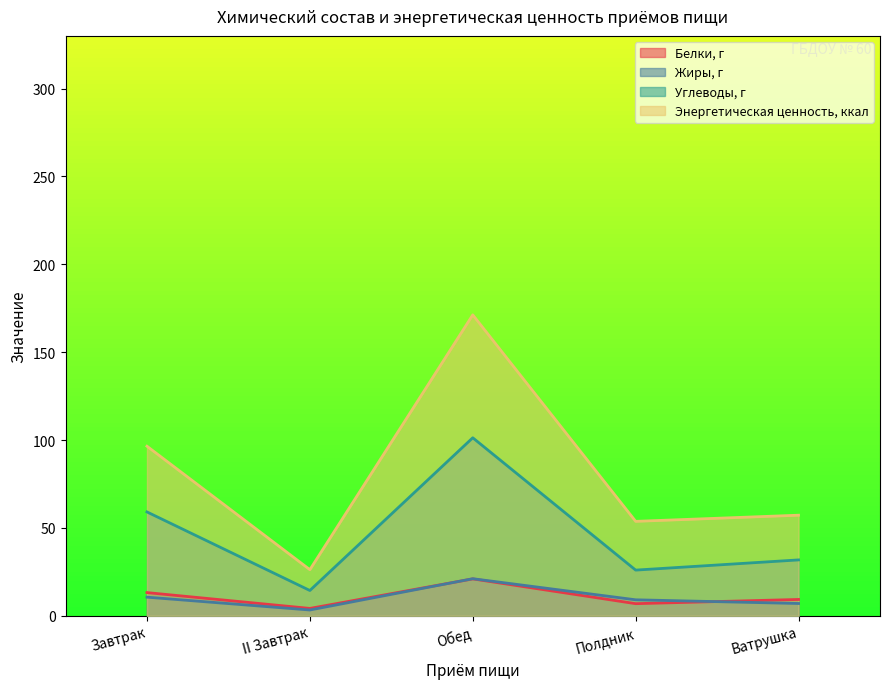

What is the difference between the highest and lowest values at II Завтрак?

22.9